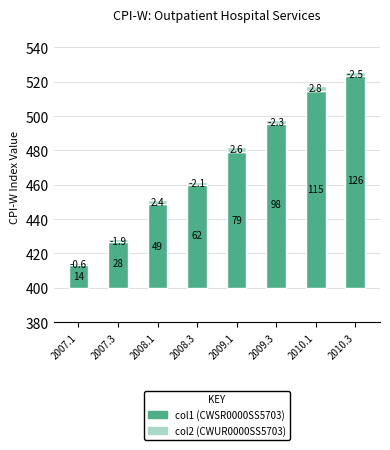

True or false: col1 (CWSR0000SS5703) has a value of 79.2 at 2009.1.

True